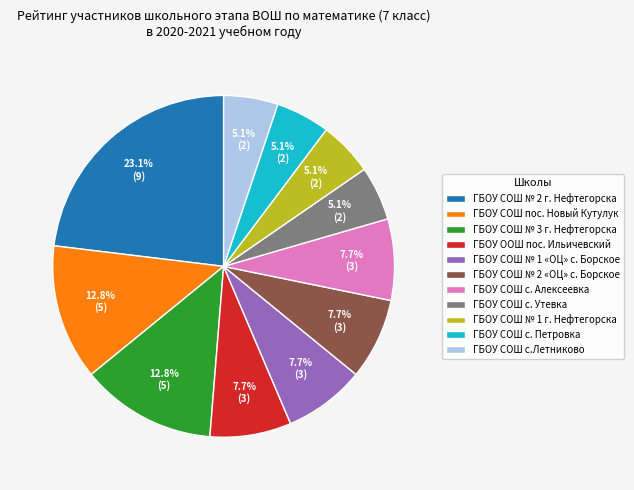

Is it true that ГБОУ СОШ № 2 «ОЦ» с. Борское is 19% of the pie?

False